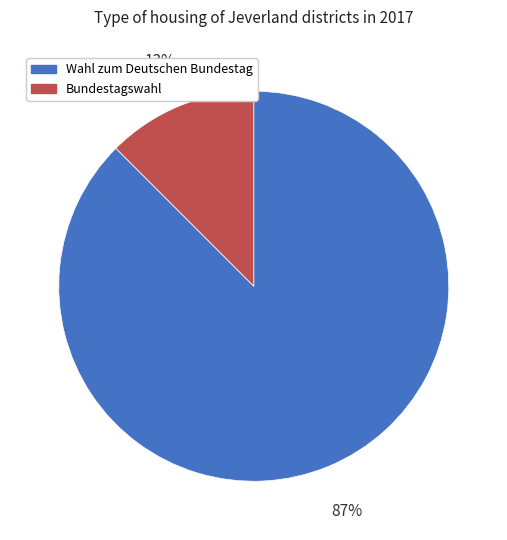

Does any single category account for the majority?

Yes